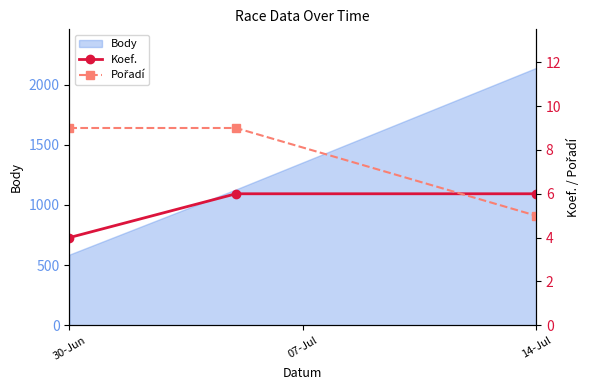

The value of Body at 14-Jul is 2138. True or false?

True